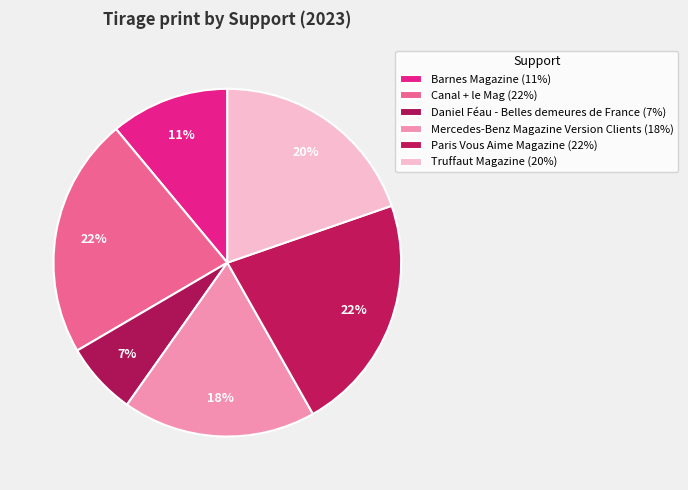

How many slices are in this pie chart?

6